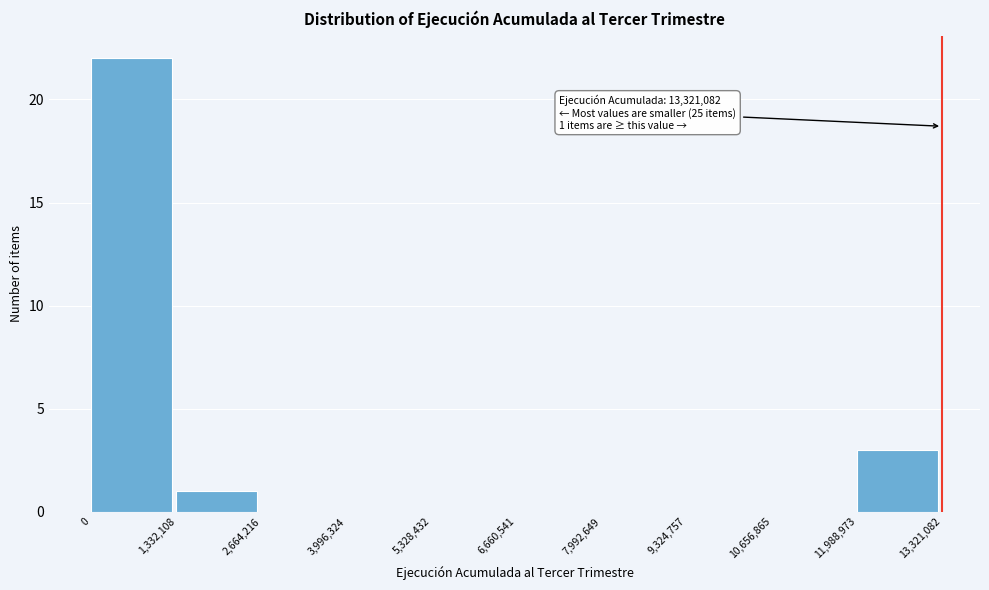

Which range on the x-axis has the tallest bar?

0 to 1,332,108